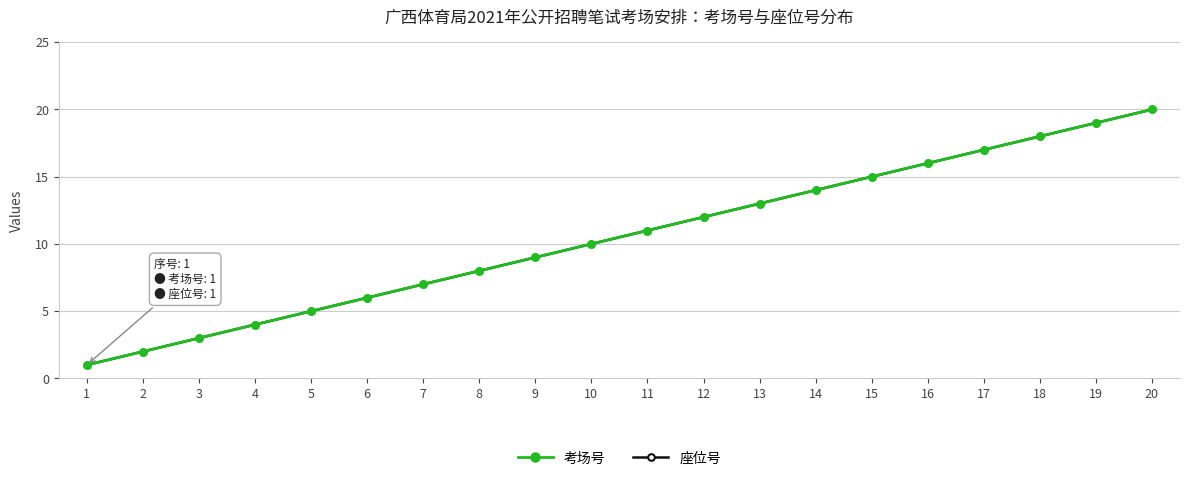

What is the difference between the 座位号 values at 14 and 4?

10